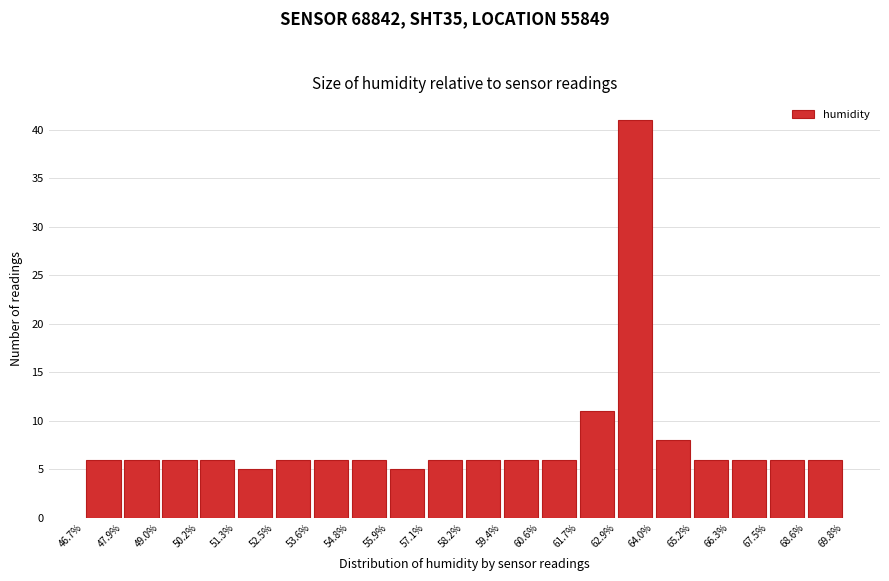

What is the height of the bar covering 65.2% to 66.3% on the x-axis? The values are not printed on the chart, so give them approximately, as read against the axis.

6